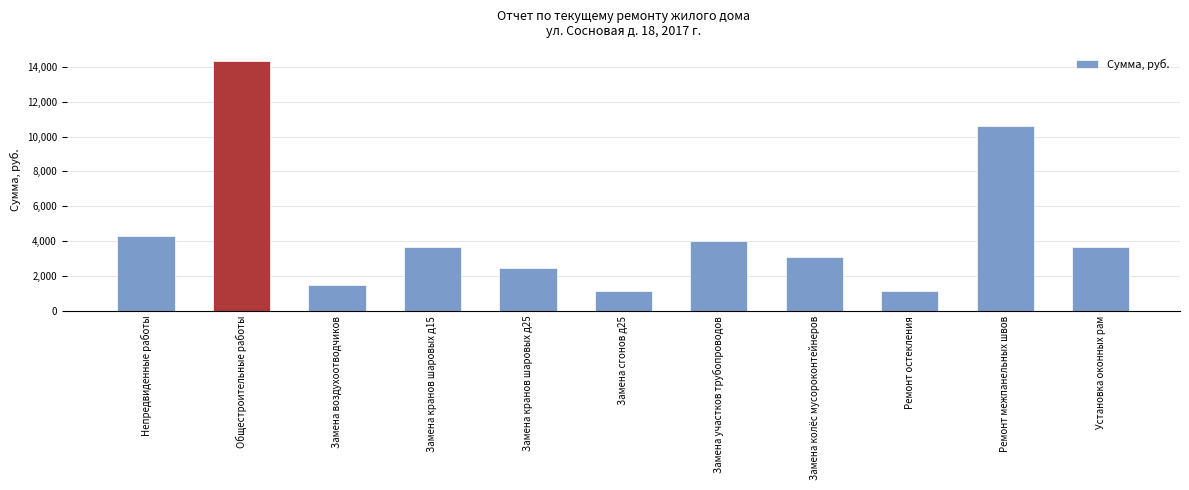

At which category does the chart reach its peak across all series?

Общестроительные работы